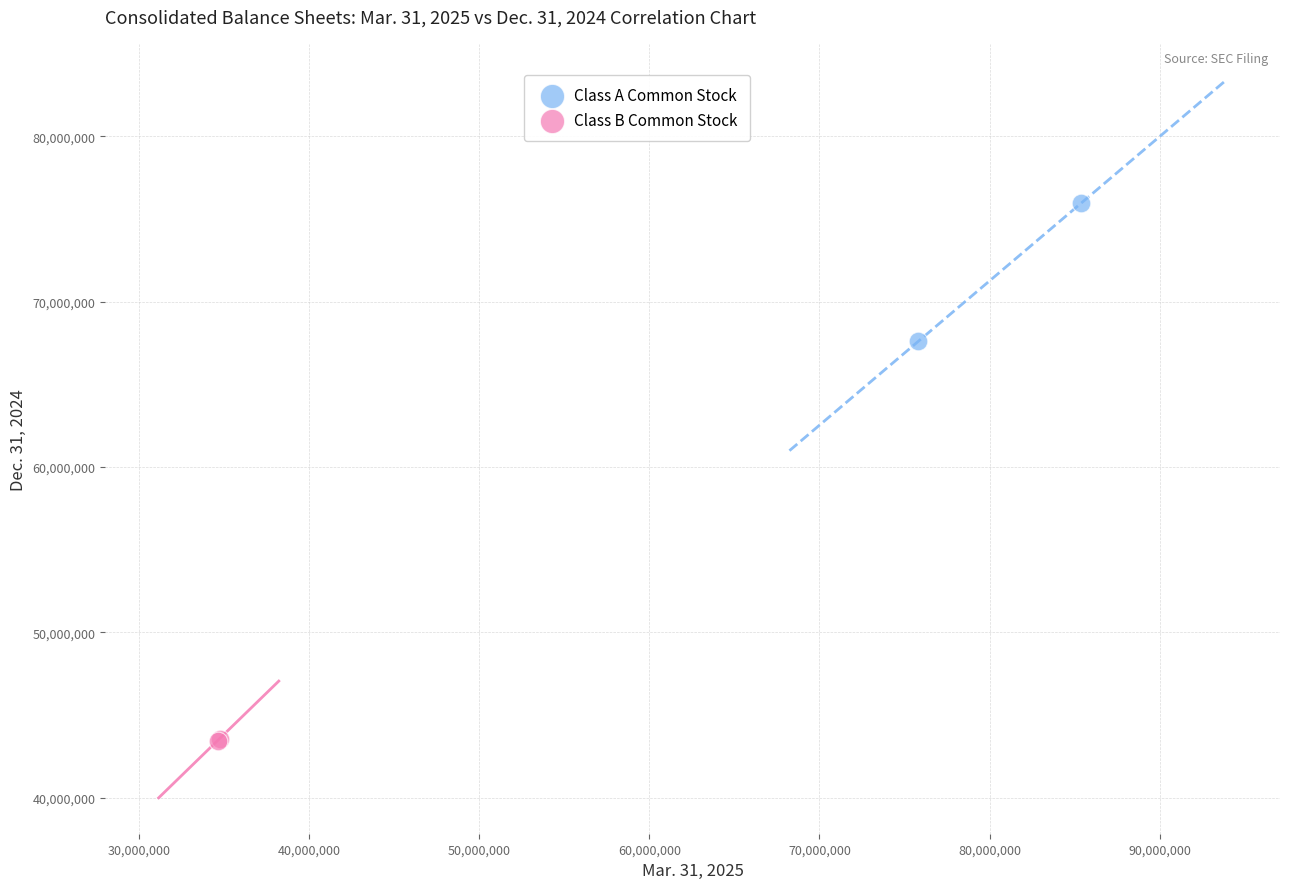

What are all the series names shown in the legend?

Class A Common Stock, Class B Common Stock